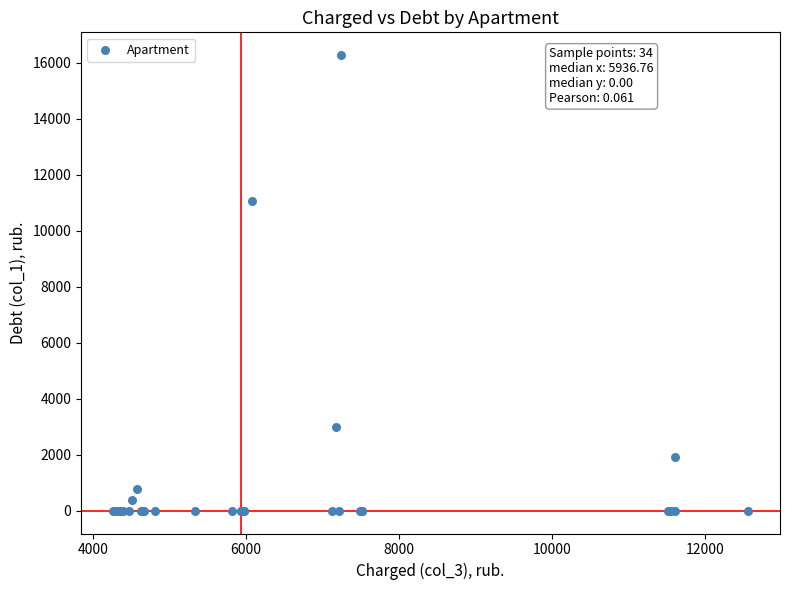

What Y value in the scatter plot is closest to 8139?

11061.4